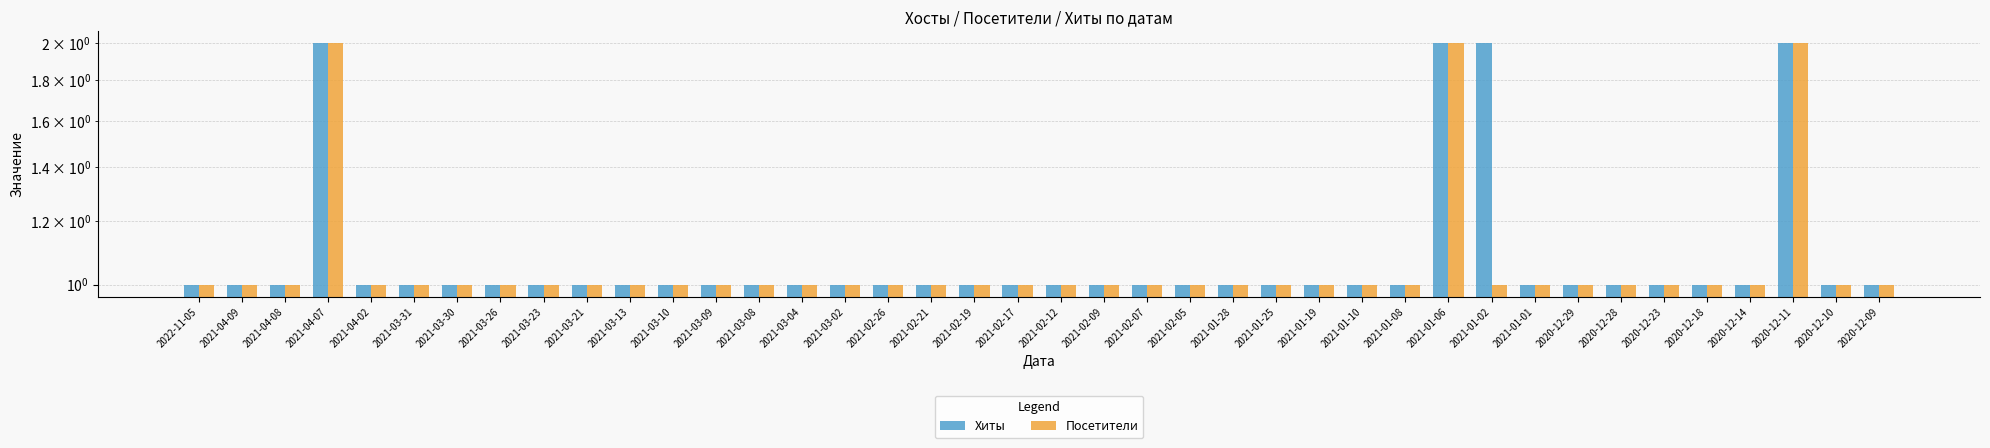

Which has a higher value, 2021-03-26 or 2021-01-02?

2021-01-02